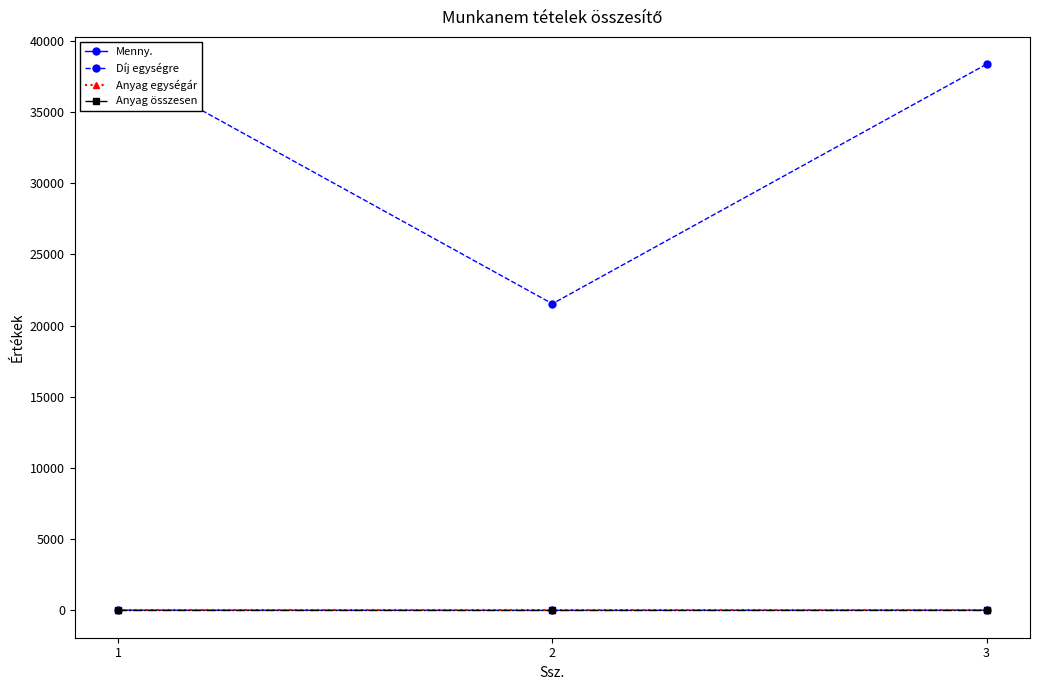

Which category has the highest value in the Anyag egységár series?

1